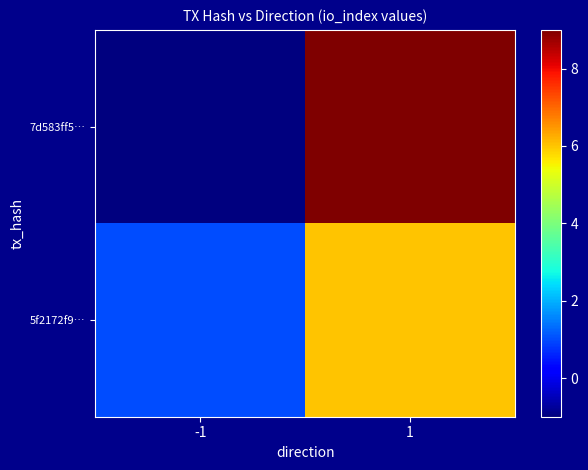

What is the difference between the highest and lowest values at 1?

3